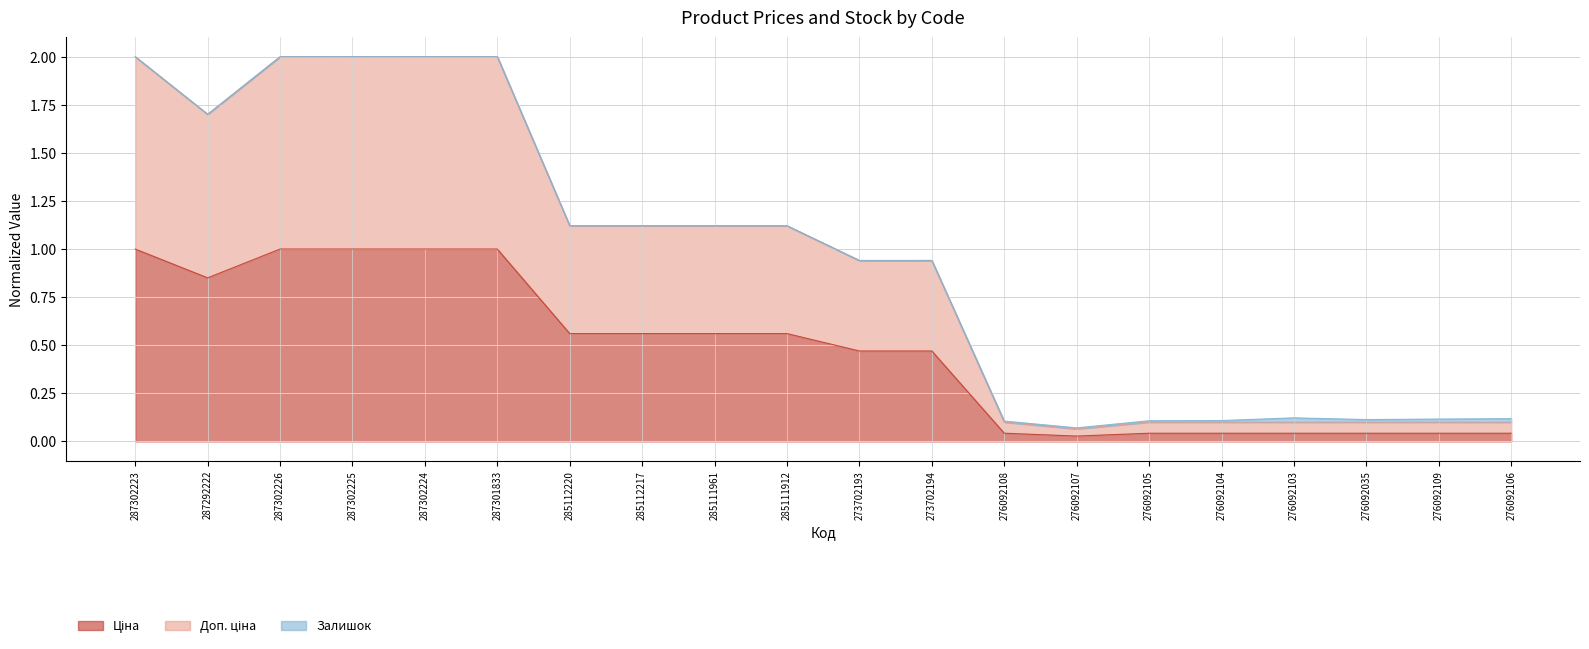

Where does the Доп. ціна series first go above 1?

287302223